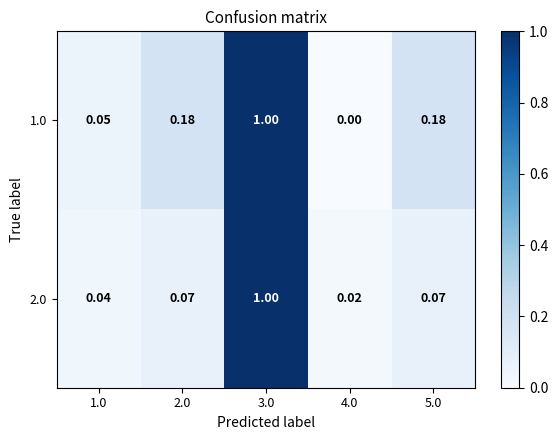

Which series has the largest total across all categories?

1.0